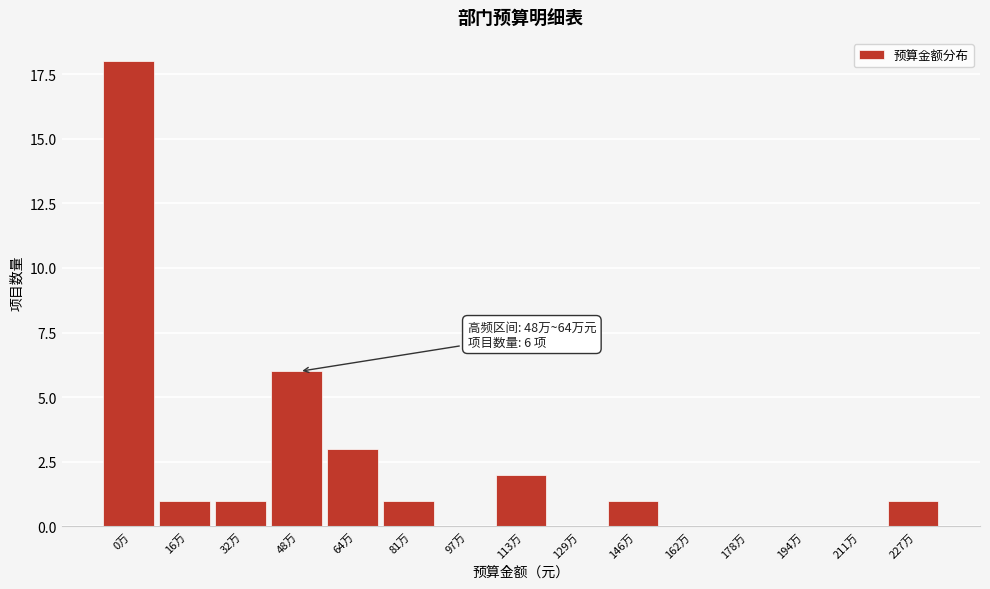

Reading right to left, transcribe all the data shown in this chart.

227万=1	211万=0	194万=0	178万=0	162万=0	146万=1	129万=0	113万=2	97万=0	81万=1	64万=3	48万=6	32万=1	16万=1	0万=18